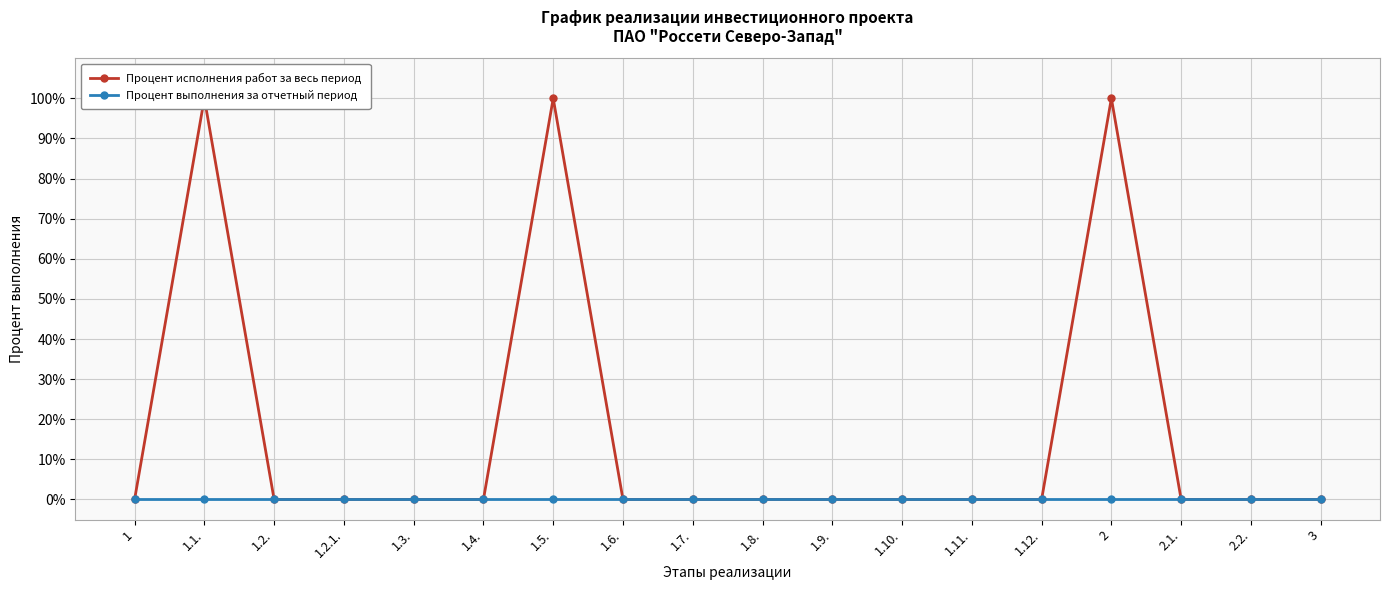

Which category has the lowest value across all series?

1